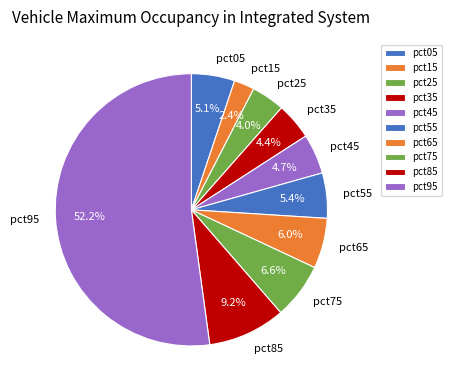

To the nearest percent, what is the combined percentage of pct95 and pct25?

56%